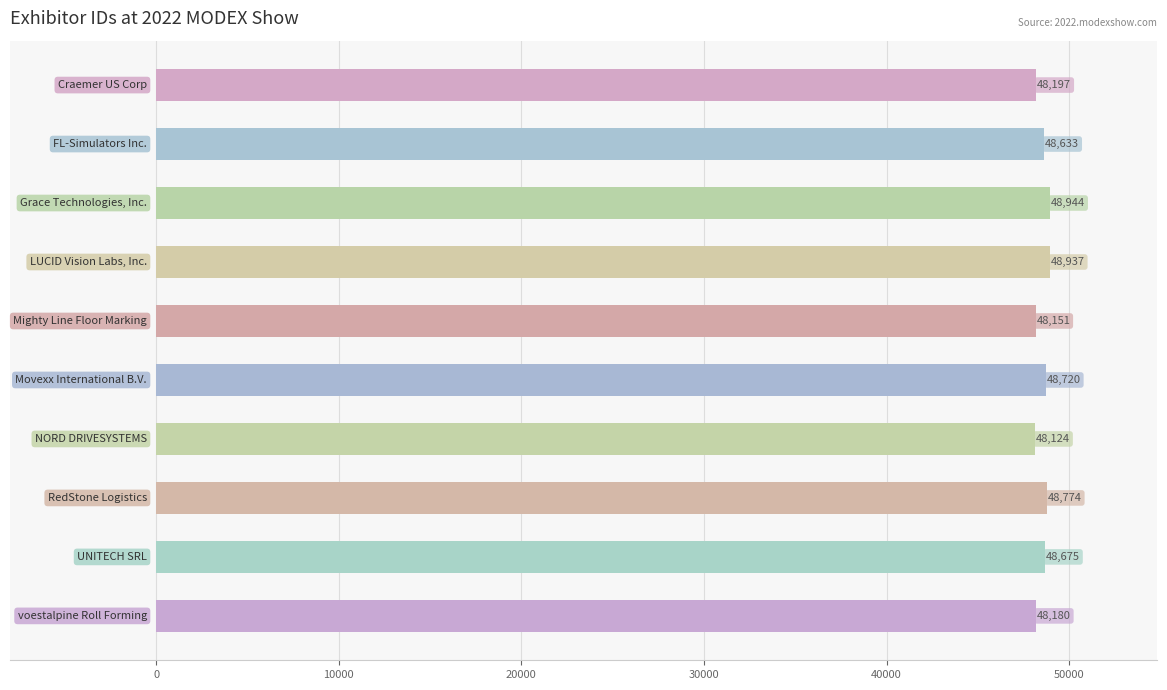

How many bars are there in total?

10